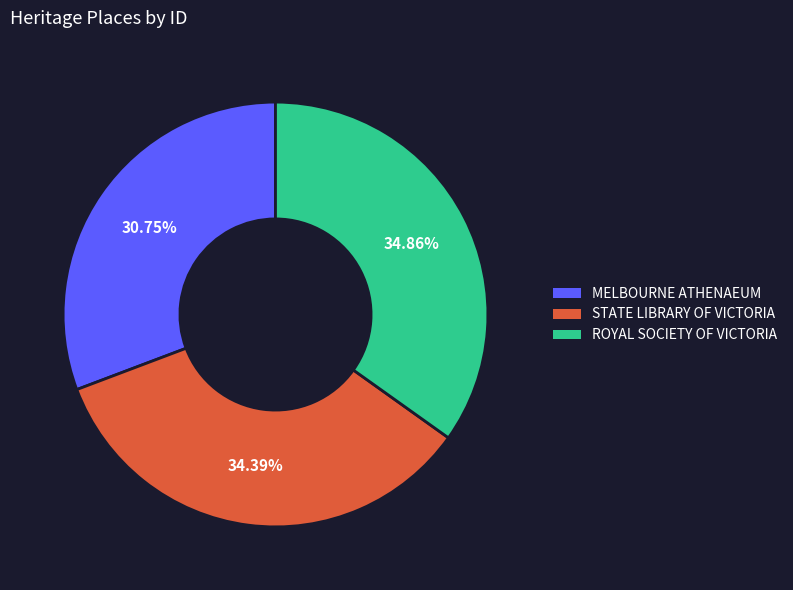

To the nearest percent, what is the average slice percentage?

33%